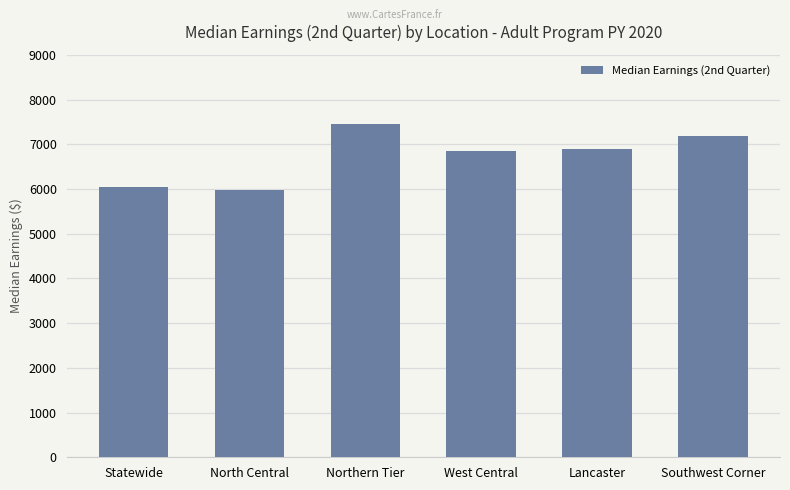

What is the ratio of the value at Statewide to the value at West Central?

0.9